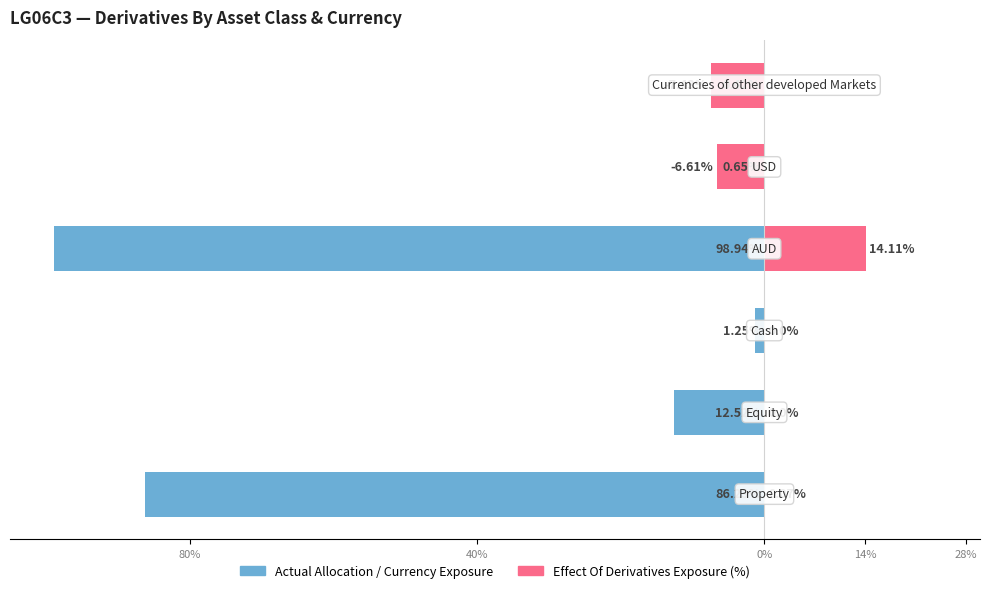

How many values in Effect Of Derivatives Exposure (%) are below zero?

2